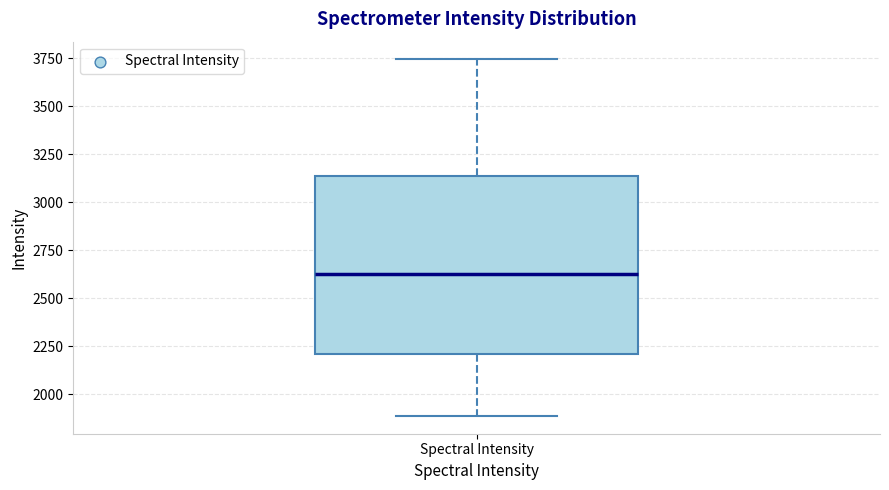

Read this box plot against the y-axis: the position of the median line, the range covered by the box, and the ends of both whiskers. The values are not printed on the chart, so give them approximately, as read against the axis.

median 2600, box 2200 to 3150, whiskers 1900 to 3750